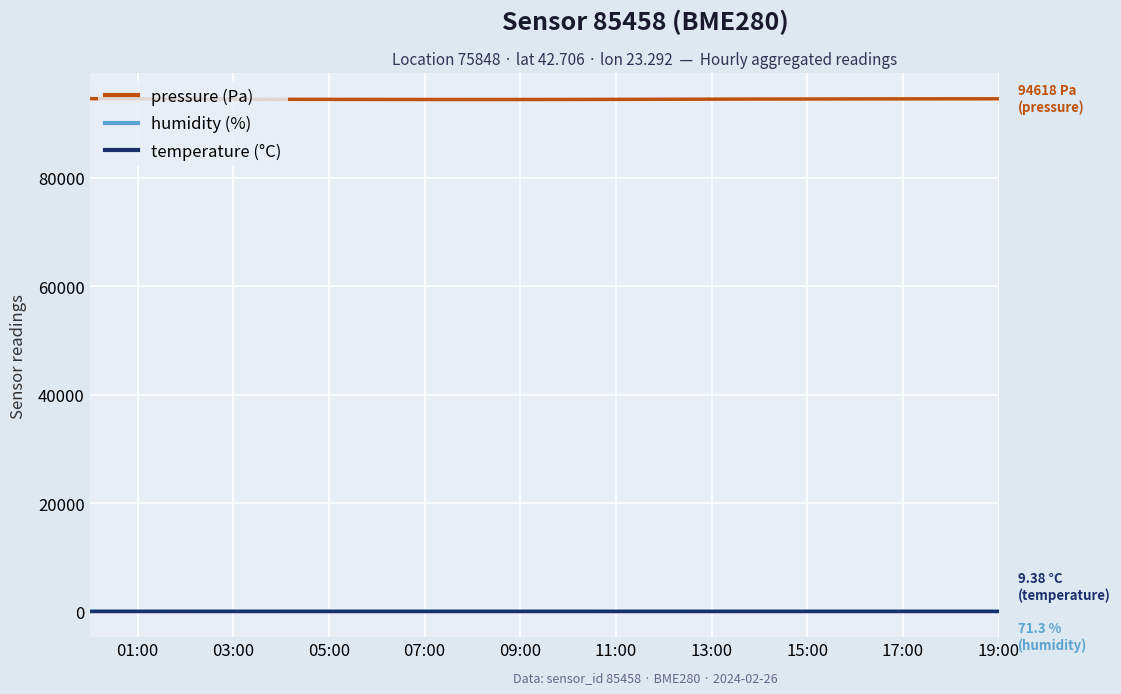

True or false: temperature (°C) and pressure (Pa) cross at least once.

False